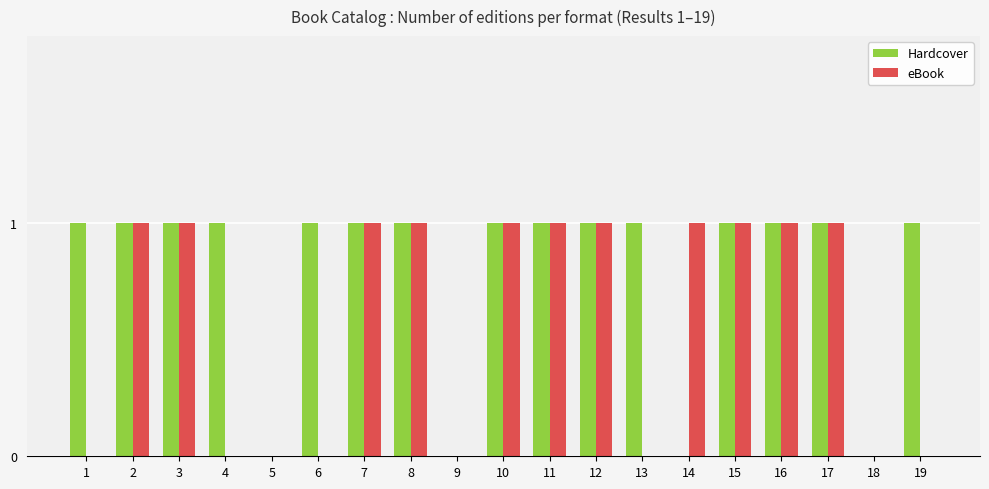

What is the maximum value for eBook?

1